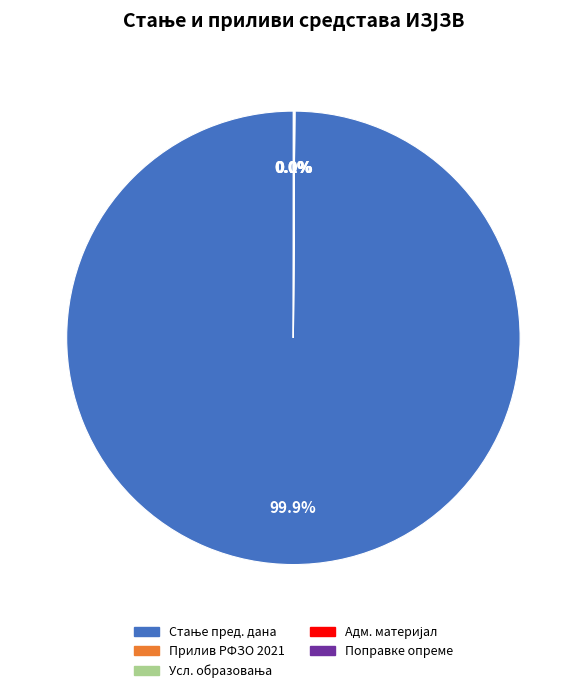

Does any single category account for the majority?

Yes